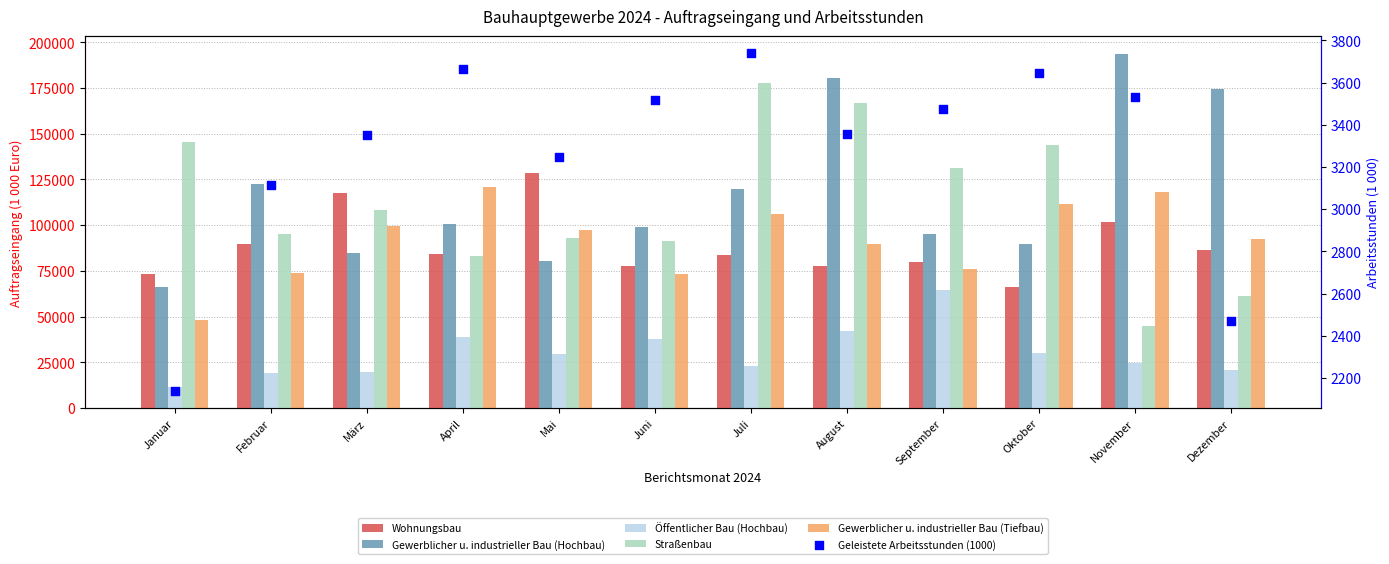

Which series has the largest total across all categories?

Gewerblicher u. industrieller Bau (Hochbau)